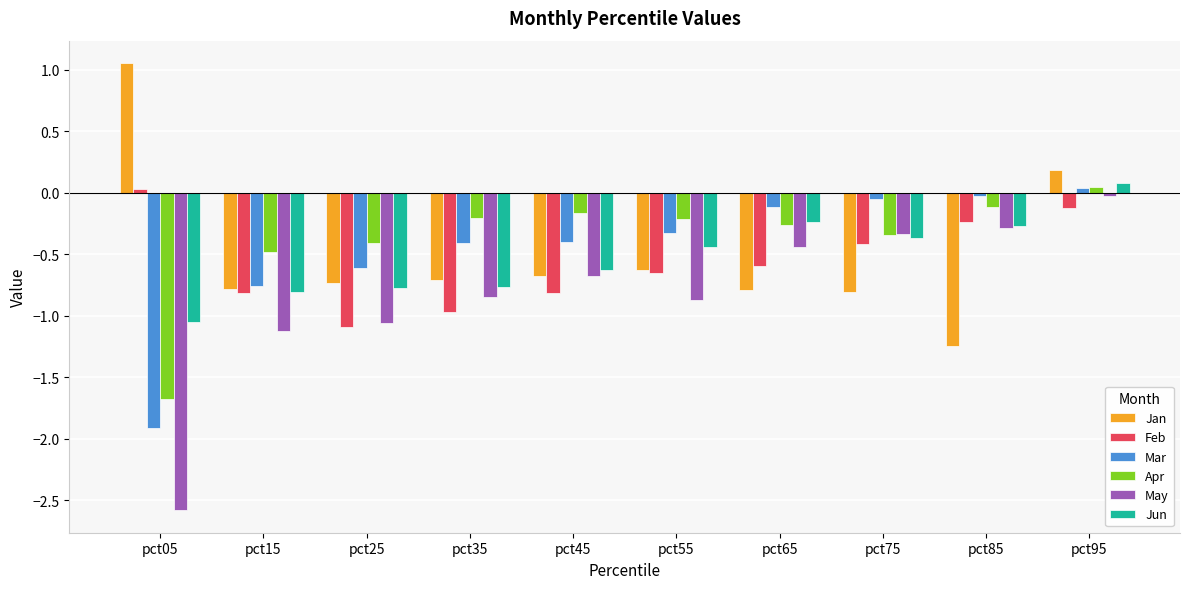

Is it true that Apr equals -0.7 at pct05?

False